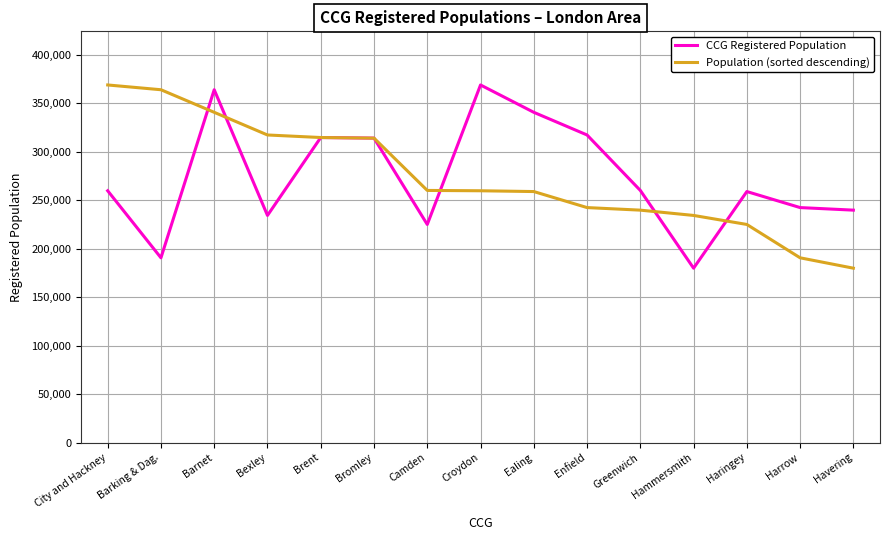

Is it true that CCG Registered Population equals 234271 at Bexley?

True